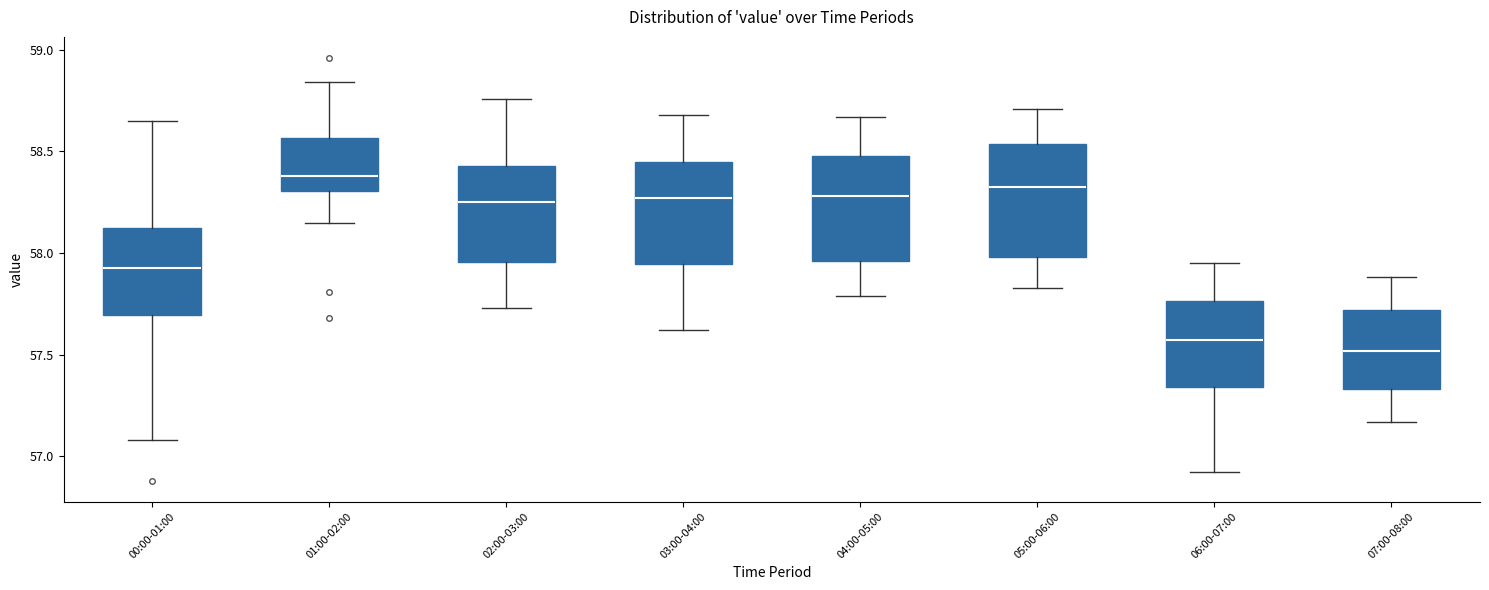

Reading left to right, transcribe this box plot: for each box, give where its median line is, the range the box spans, and where its two whiskers end, as read against the y-axis. The values are not printed on the chart, so give them approximately, as read against the axis.

00:00-01:00: median 57.95, box 57.70 to 58.15, whiskers 57.10 to 58.65
01:00-02:00: median 58.40, box 58.30 to 58.55, whiskers 58.15 to 58.85
02:00-03:00: median 58.25, box 57.95 to 58.45, whiskers 57.75 to 58.75
03:00-04:00: median 58.25, box 57.95 to 58.45, whiskers 57.60 to 58.70
04:00-05:00: median 58.30, box 57.95 to 58.50, whiskers 57.80 to 58.65
05:00-06:00: median 58.35, box 58.00 to 58.55, whiskers 57.85 to 58.70
06:00-07:00: median 57.55, box 57.35 to 57.75, whiskers 56.90 to 57.95
07:00-08:00: median 57.50, box 57.35 to 57.70, whiskers 57.15 to 57.90